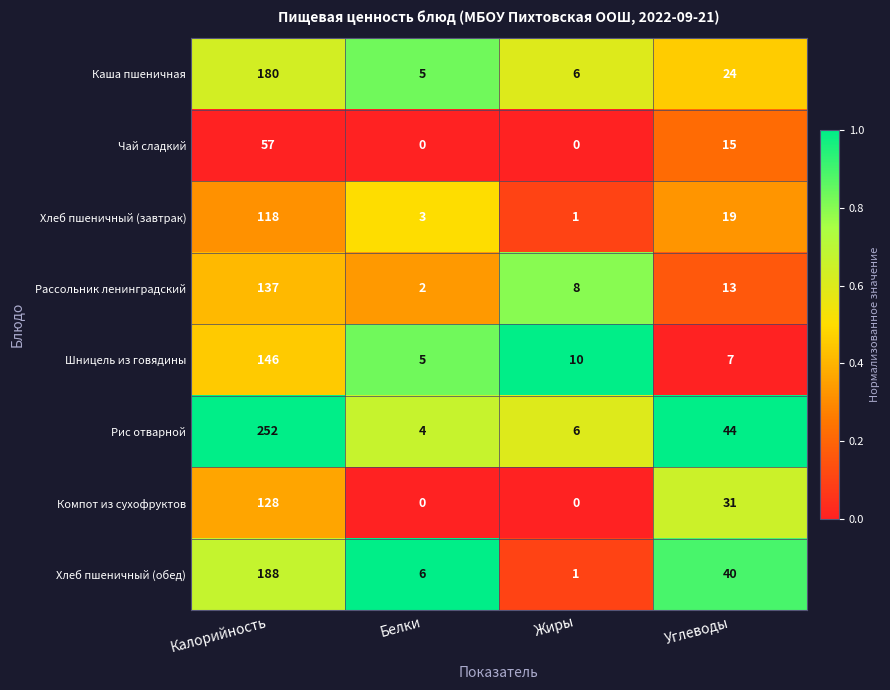

What is the highest value of the Чай сладкий series?

57